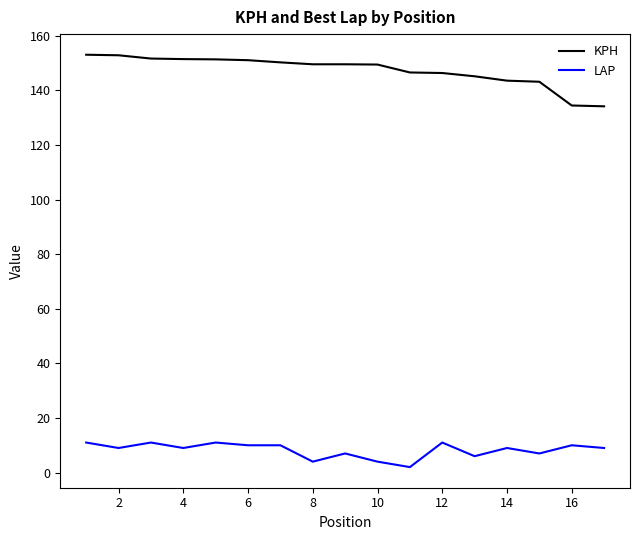

What is the sum of all KPH values?

2504.4